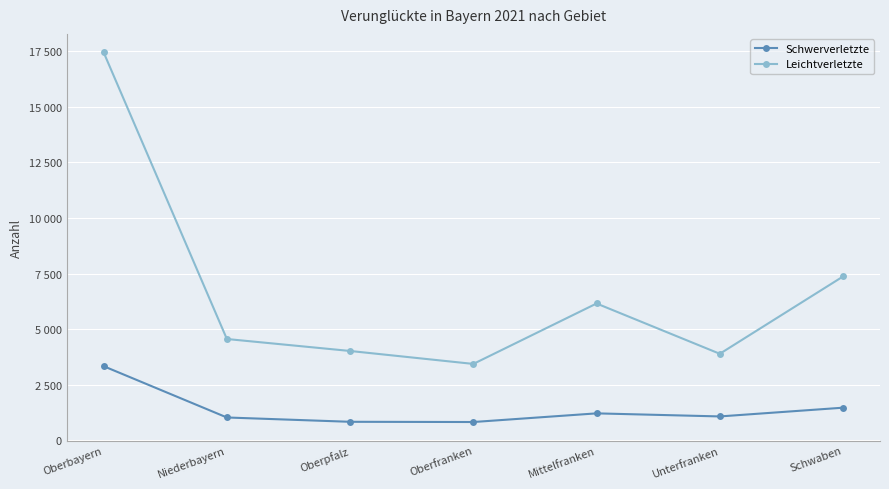

What is the sum of all Schwerverletzte values?

9803